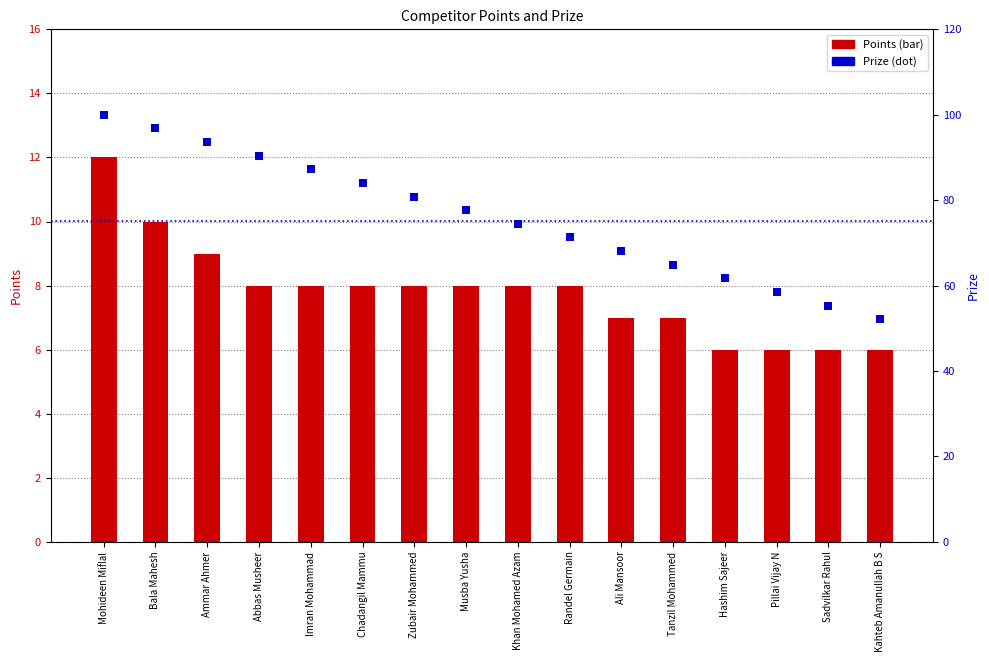

Which series has the largest Y range (max minus min)?

Prize